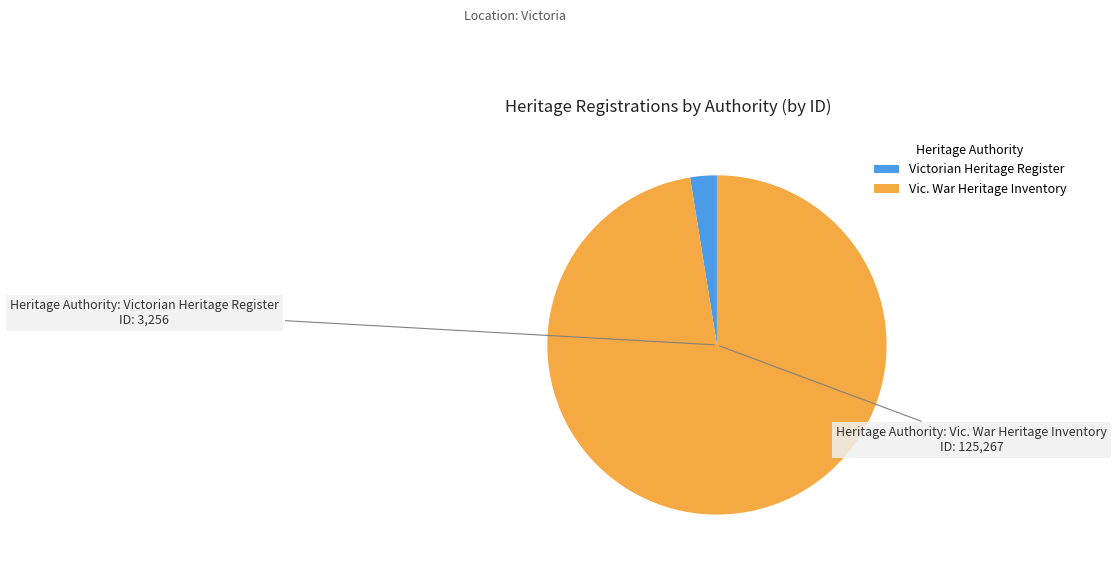

Which has a higher value, Vic. War Heritage Inventory or Victorian Heritage Register?

Vic. War Heritage Inventory